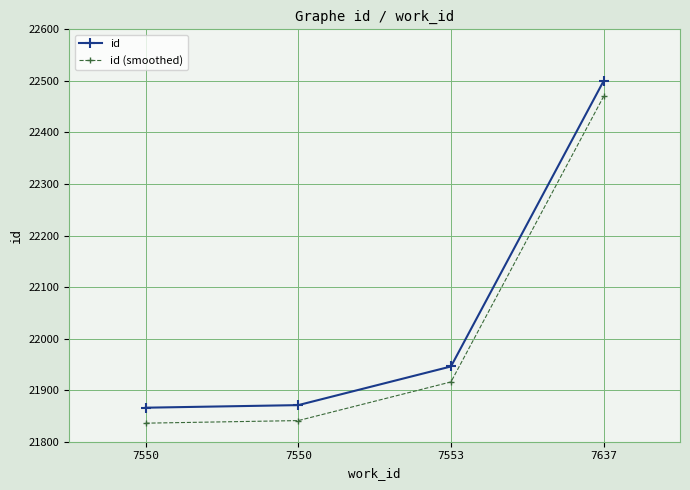

How many lines are shown in the chart?

2